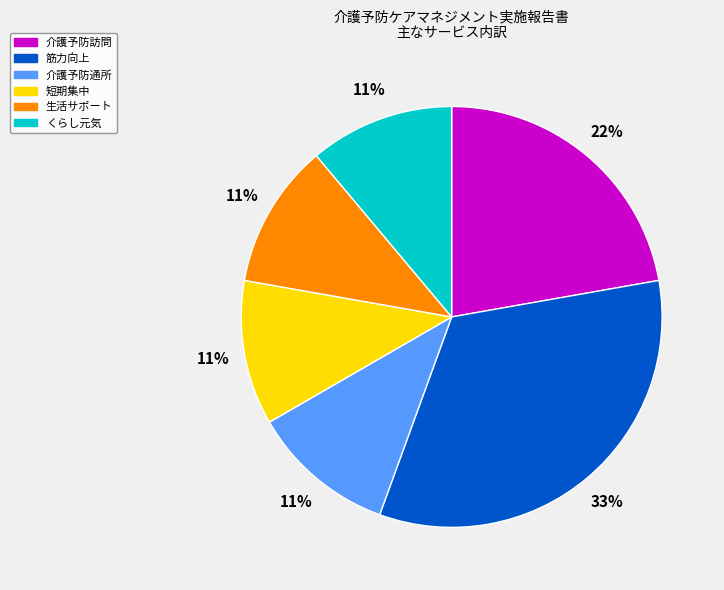

To the nearest percent, what is the difference between the largest and smallest slice percentages?

22%